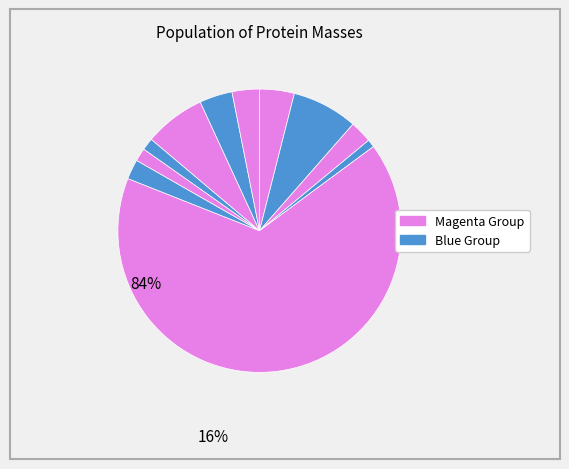

How many segments does this pie chart have?

11